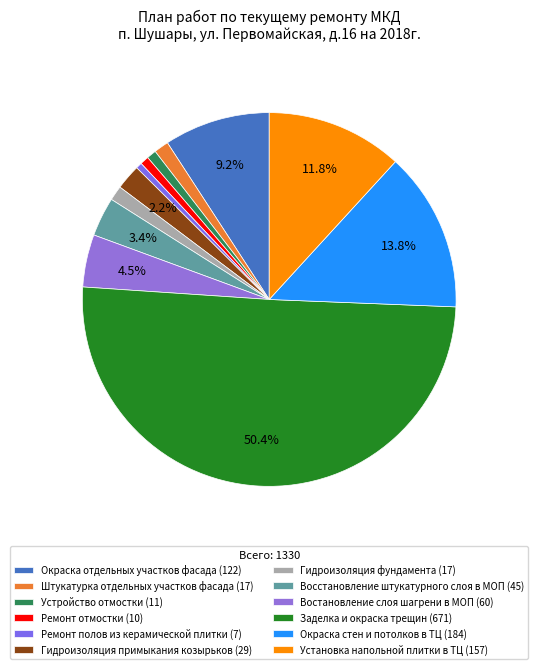

Count the number of slices in the pie.

12